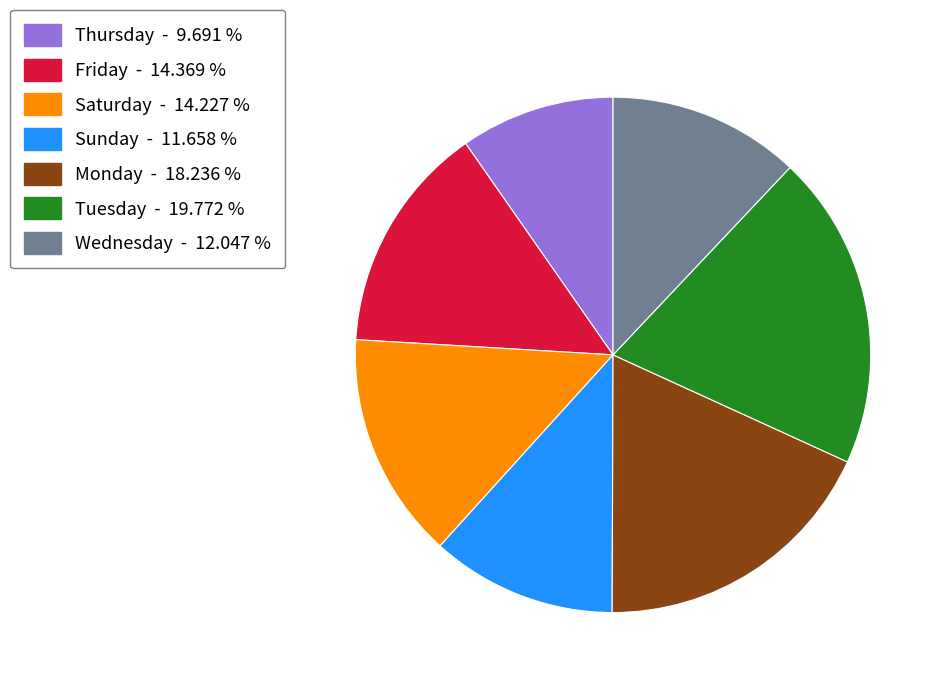

What is the smallest slice in the pie chart?

Thursday - 9.691 %